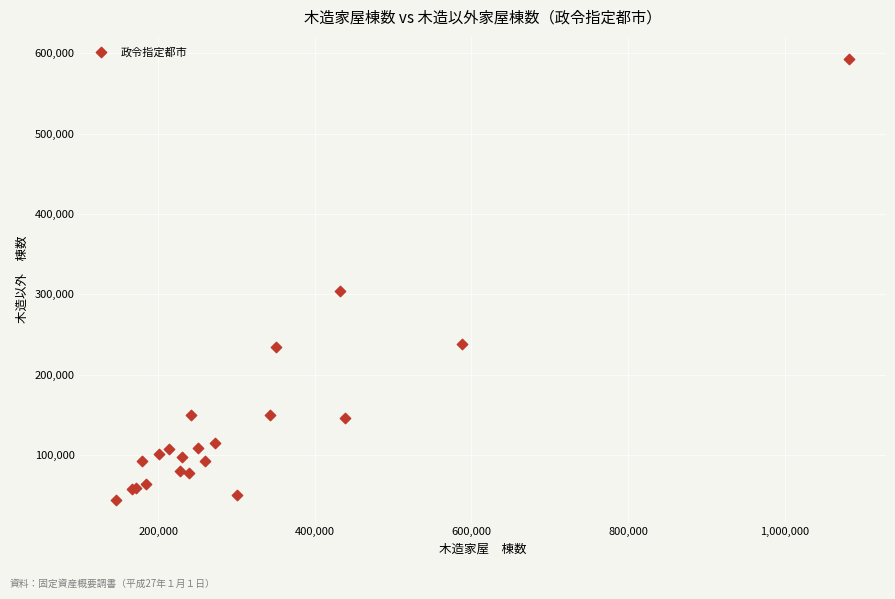

What Y value in the scatter plot is closest to 318290?

303683